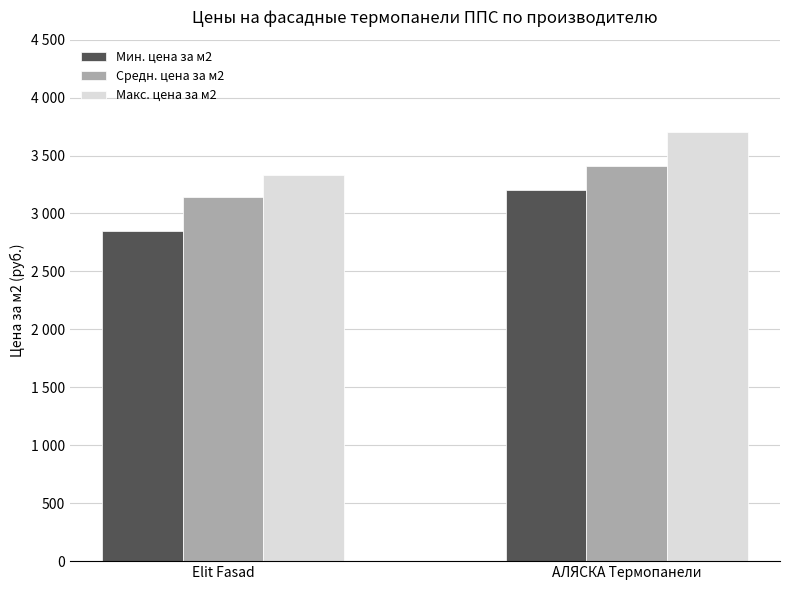

What are all the series names shown in the legend?

Мин. цена за м2, Средн. цена за м2, Макс. цена за м2